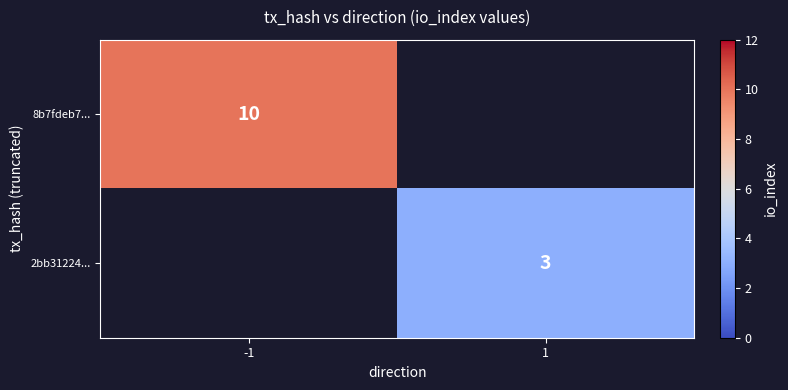

The value of 8b7fdeb7... at -1 is 6. True or false?

False